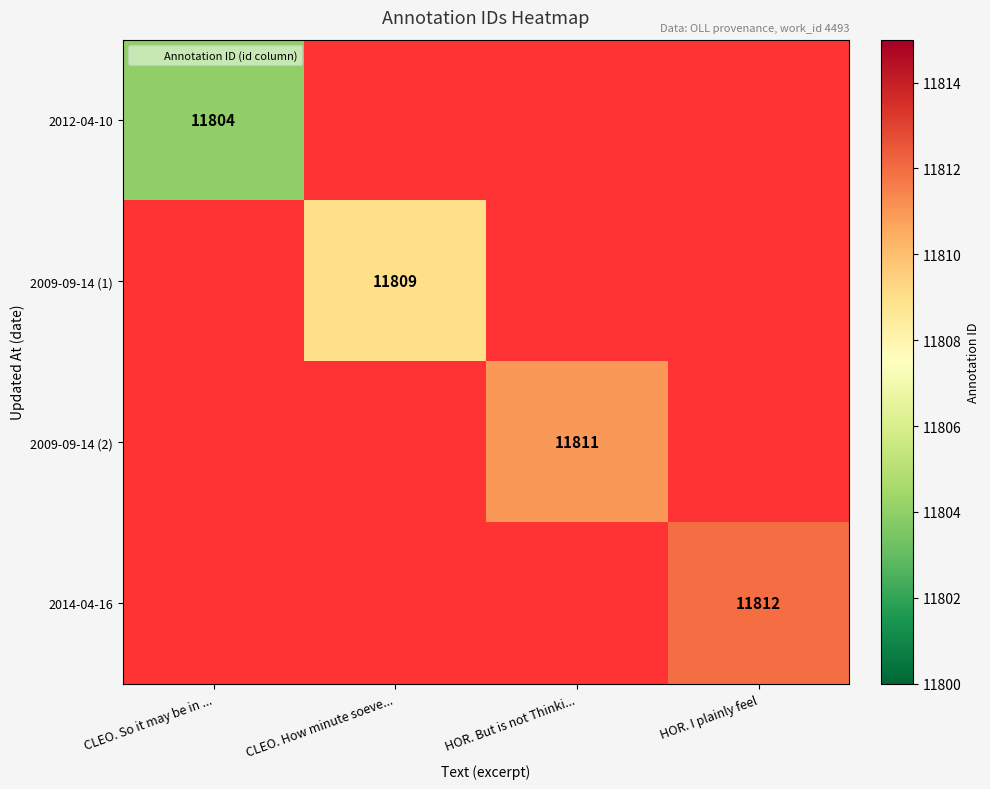

Is the value of 2014-04-16 at HOR. I plainly feel greater than the value of 2012-04-10 at CLEO. So it may be in ...?

Yes